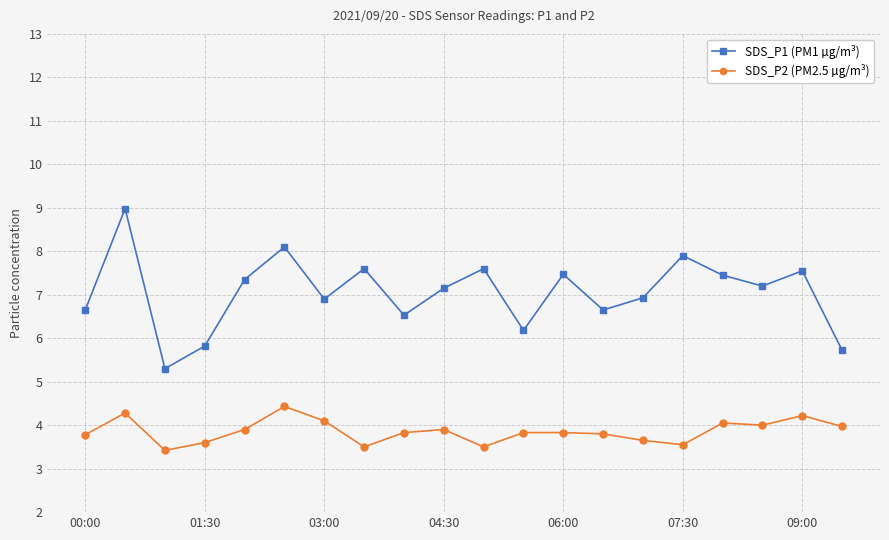

Which series has the largest total across all categories?

SDS_P1 (PM1 µg/m³)